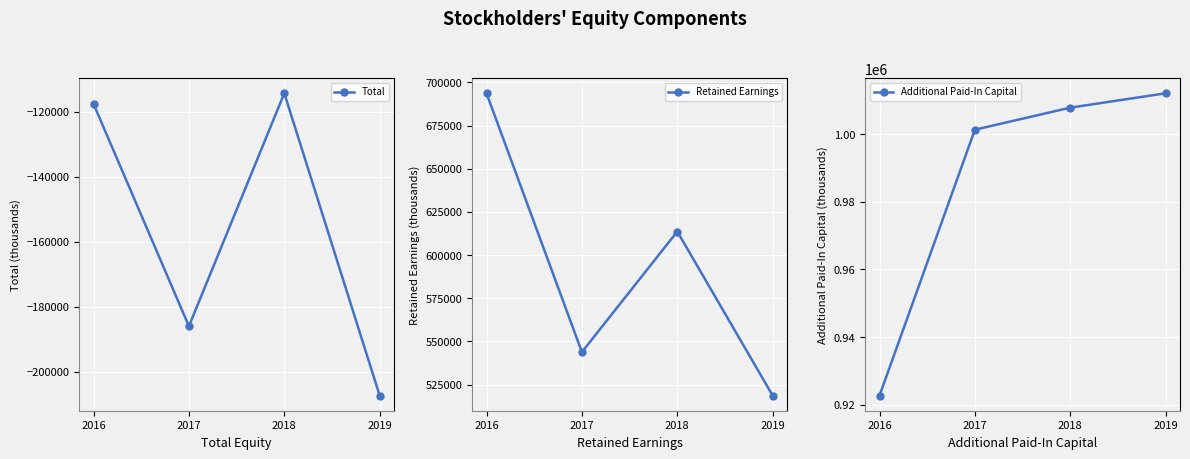

What is the total value across all series at 2018?

1507154